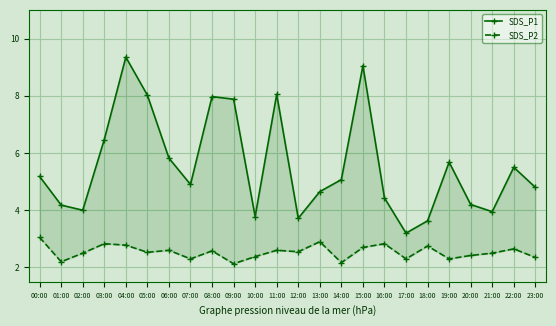

How many interior local peaks does the SDS_P1 series have?

6